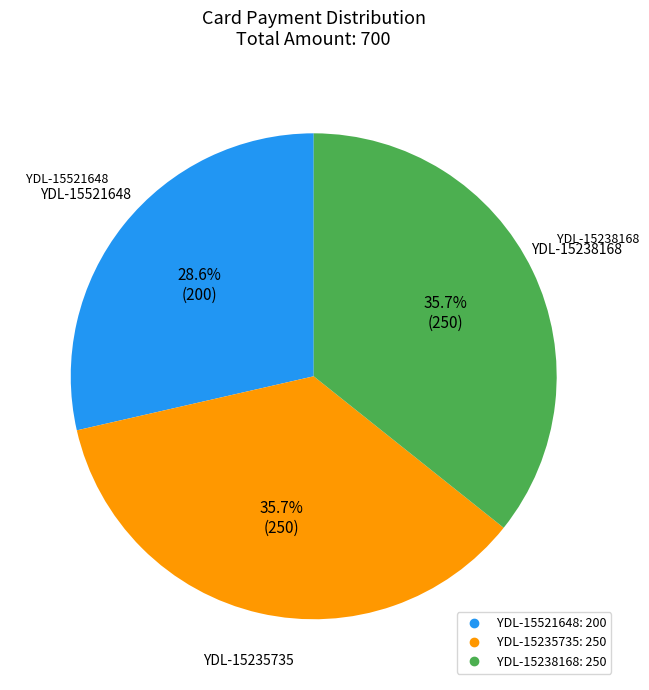

The YDL-15238168 slice represents 36% of the pie. True or false?

True